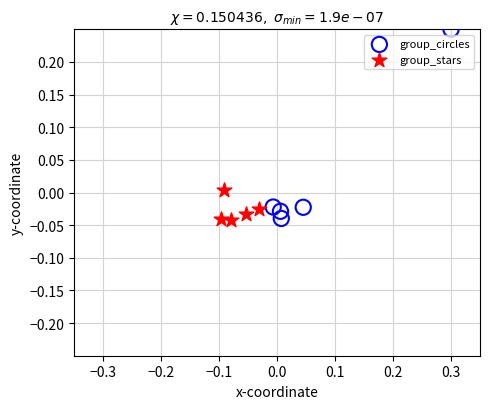

Which series has the largest Y range (max minus min)?

group_circles